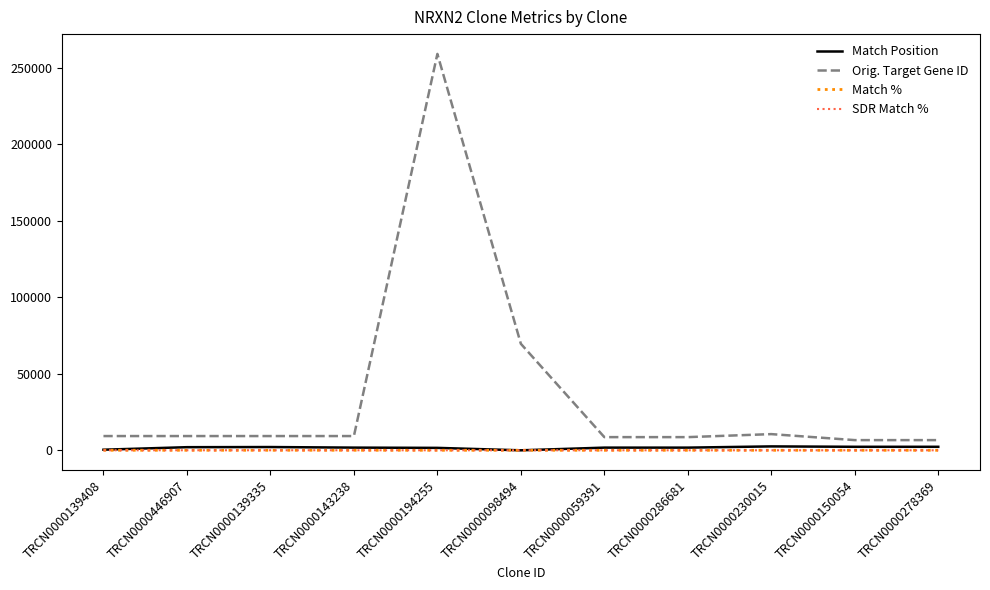

Which series has the largest total across all categories?

Orig. Target Gene ID